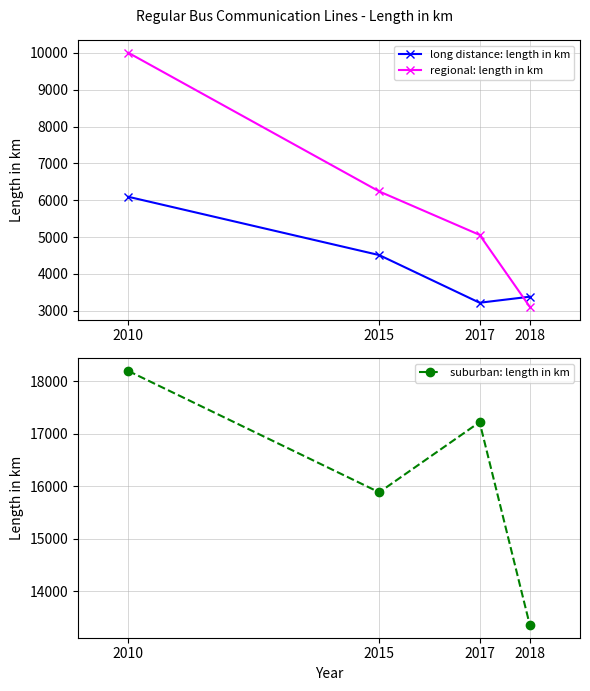

Which category has the lowest value across all series?

2018